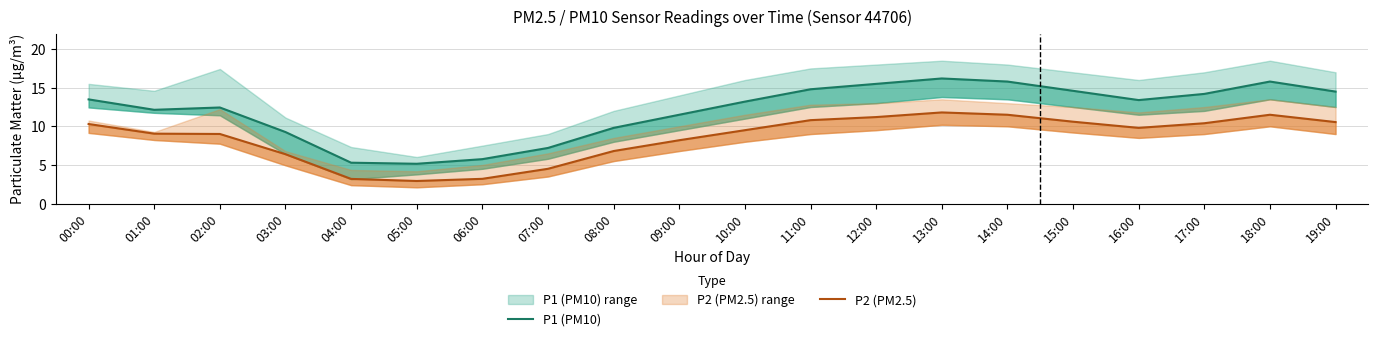

How many lines are shown in the chart?

2